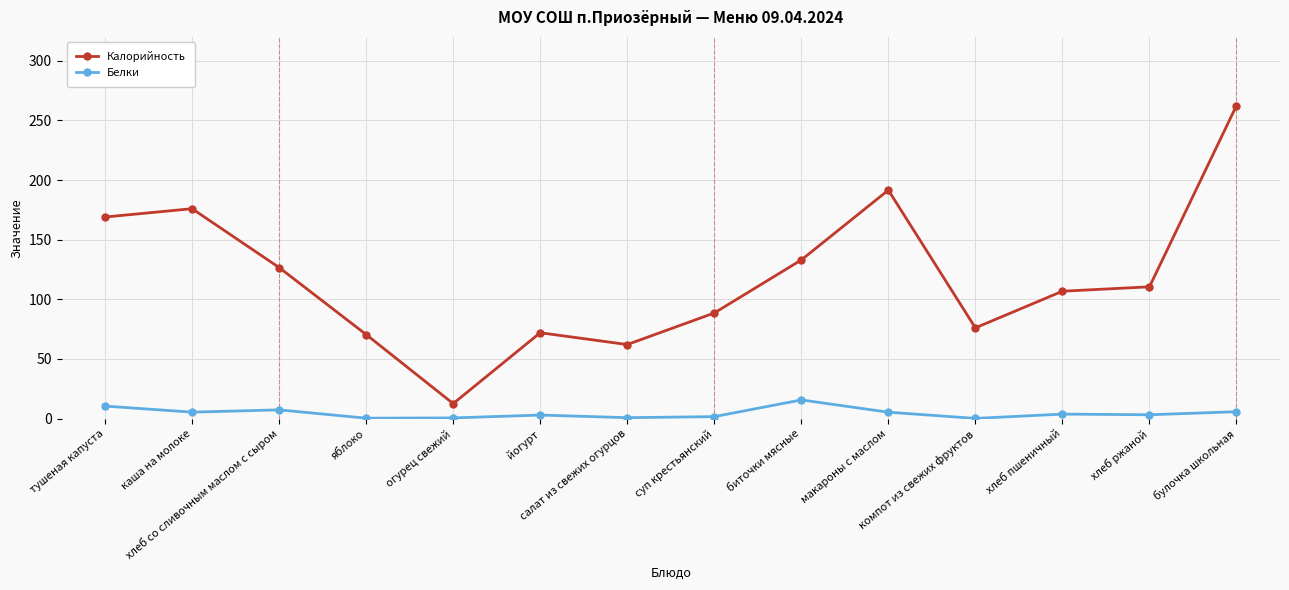

What is the lowest value of the Белки series?

0.2